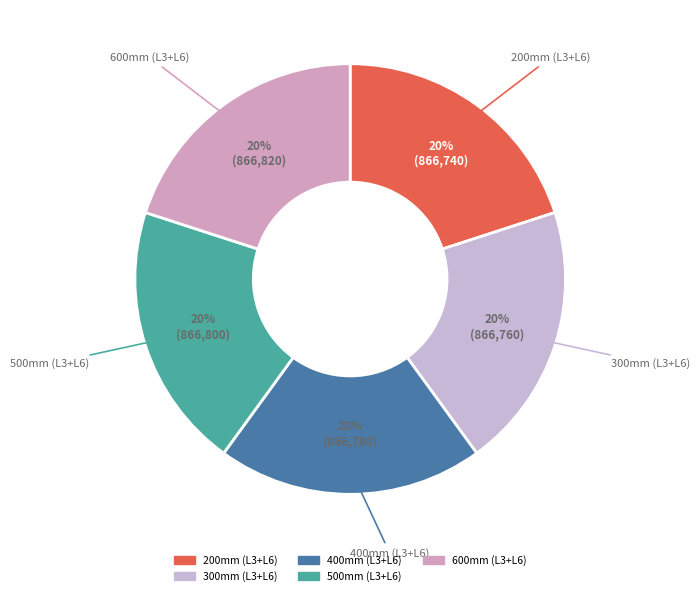

How many segments does this pie chart have?

5